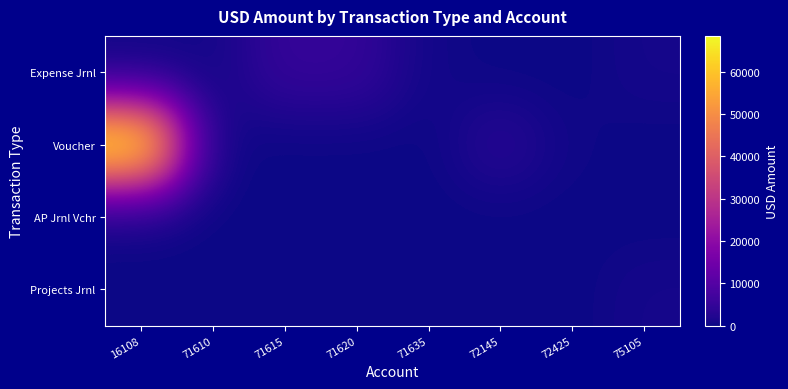

How many series are shown in this chart?

4